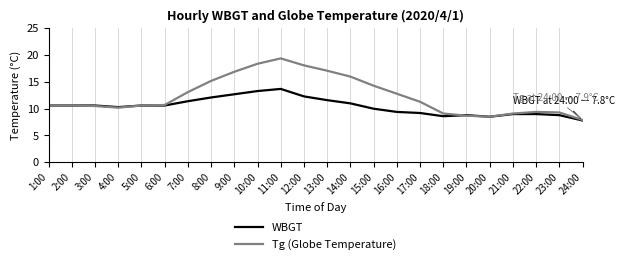

What is the greatest value displayed?

19.4